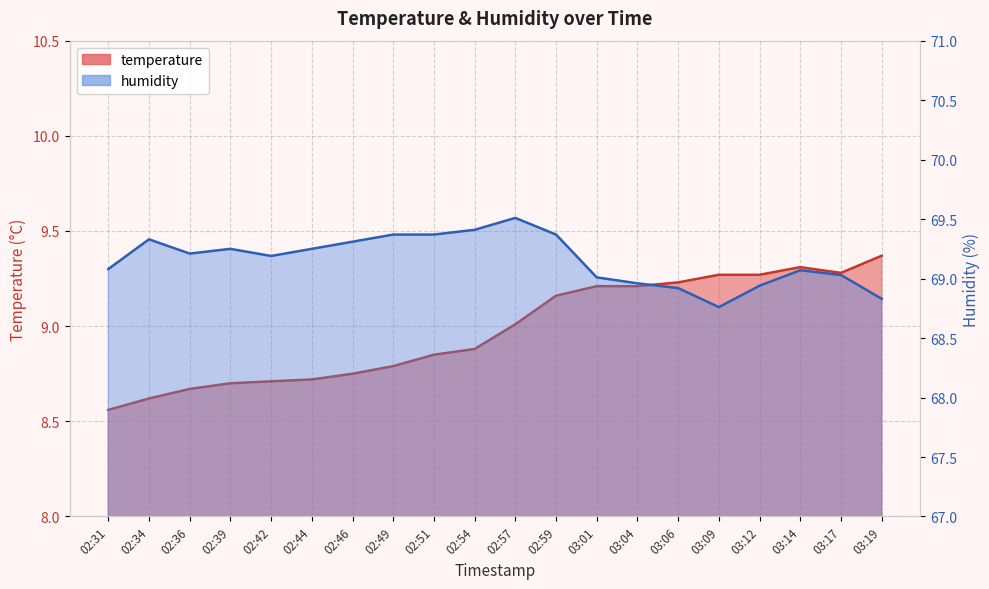

Between 03:04 and 03:09, which series saw the biggest shift?

humidity